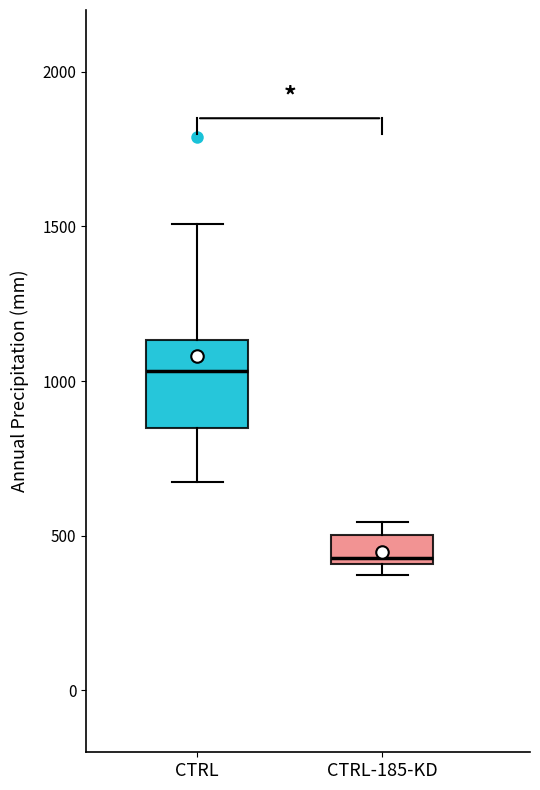

Reading left to right, transcribe this box plot: for each box, give where its median line is, the range the box spans, and where its two whiskers end, as read against the y-axis. The values are not printed on the chart, so give them approximately, as read against the axis.

CTRL: median 1050, box 850 to 1150, whiskers 650 to 1500
CTRL-185-KD: median 450, box 400 to 500, whiskers 350 to 550